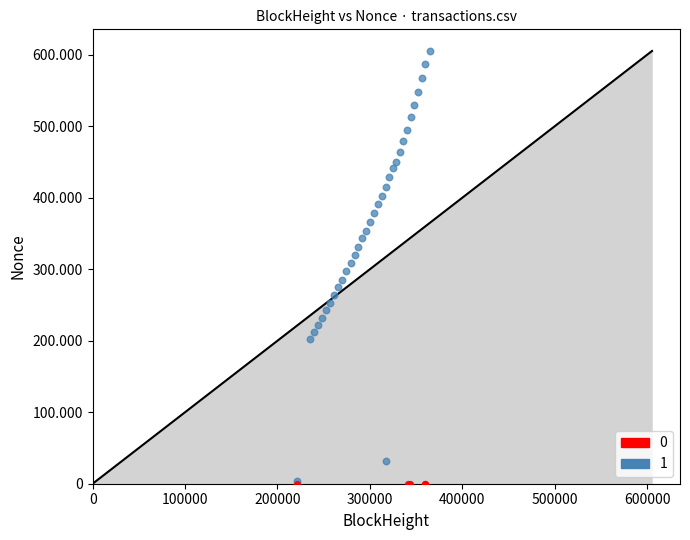

What are all the series names shown in the legend?

0, 1